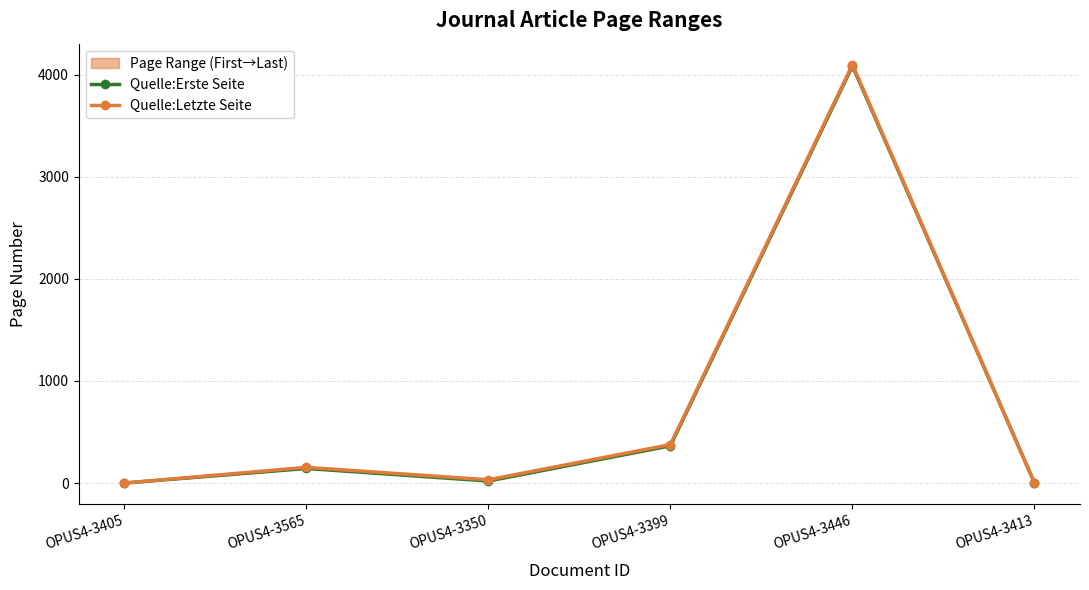

Where does the Quelle:Erste Seite series first go above 143?

OPUS4-3399